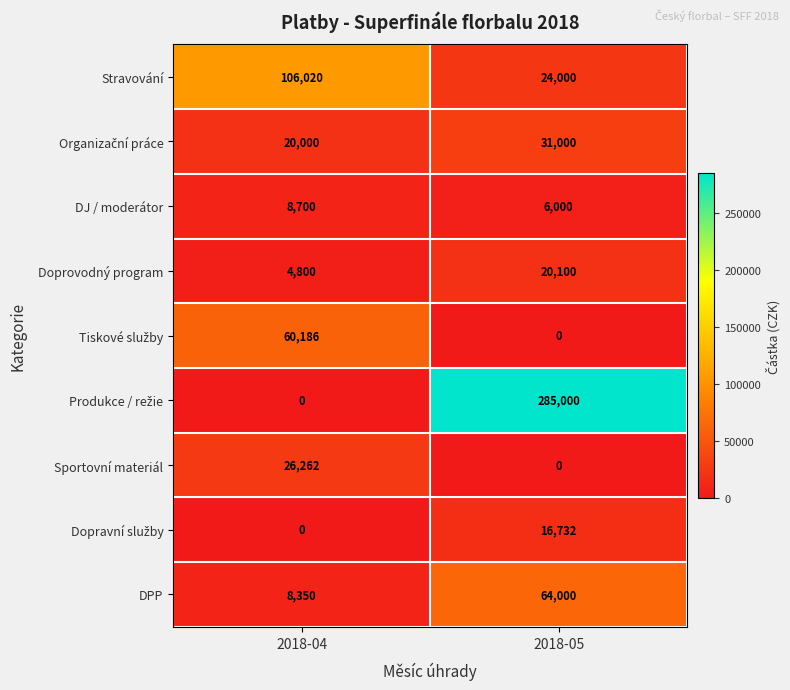

What is the total value across all series at 2018-05?

446832